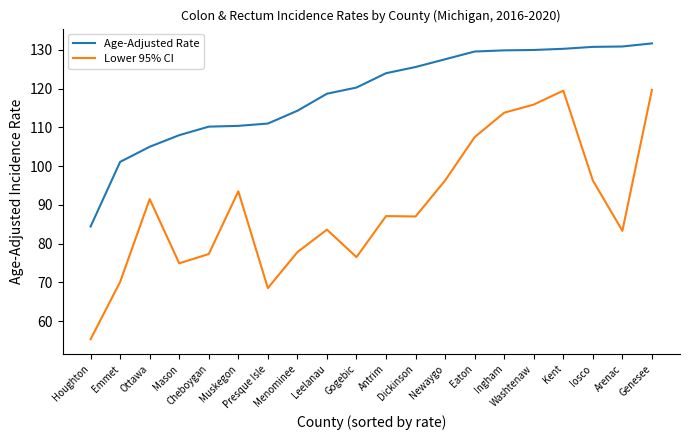

Rank the series by their average value, from lowest to highest.

Lower 95% CI, Age-Adjusted Rate